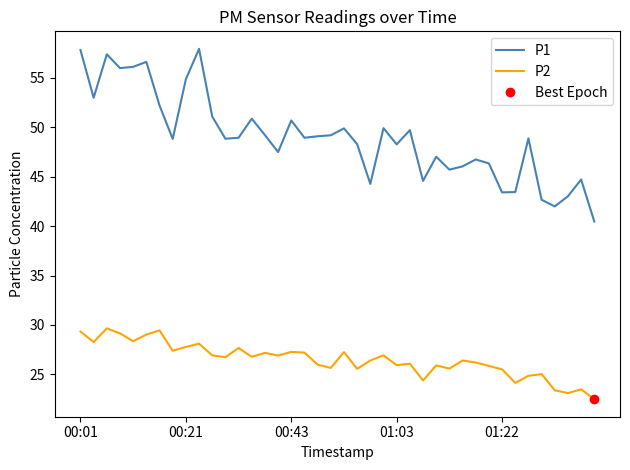

True or false: P2 and P1 intersect in this chart.

False